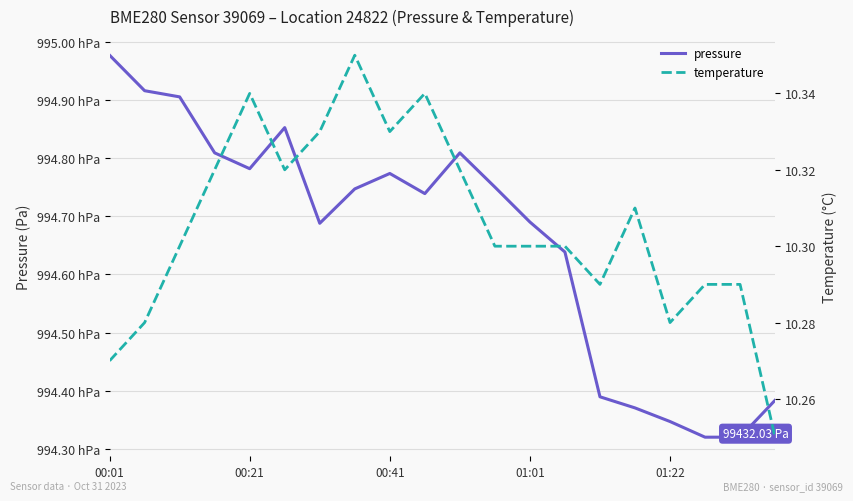

The value of temperature at 7 is 10.3. True or false?

True